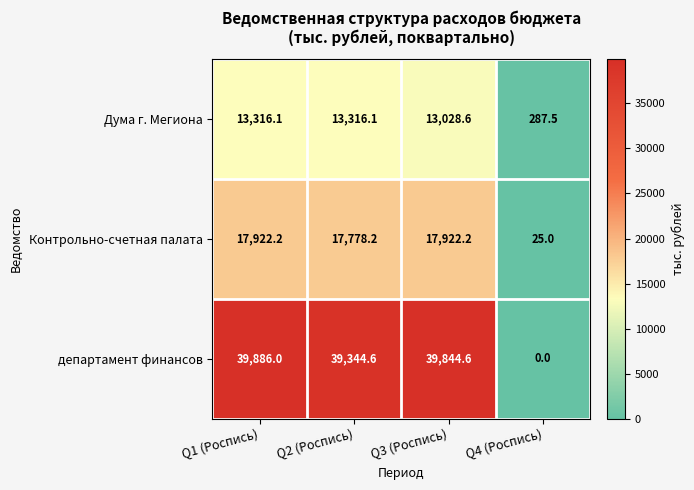

At how many categories does at least one series exceed 36864?

3